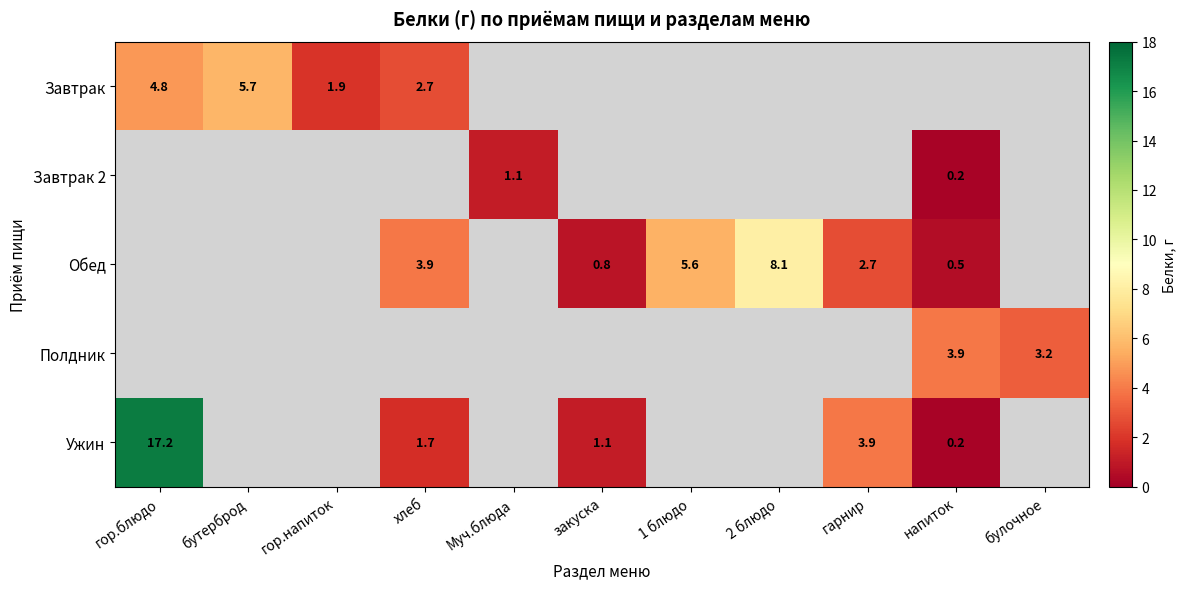

At how many categories does at least one series exceed 2?

8